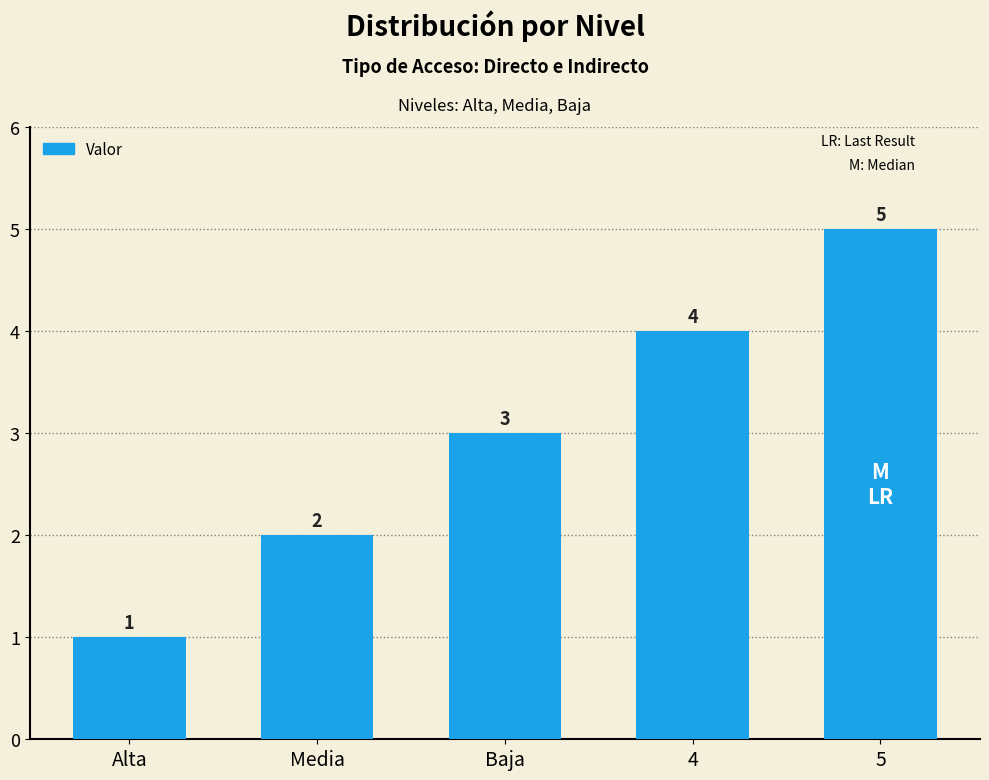

Are the bars horizontal?

No